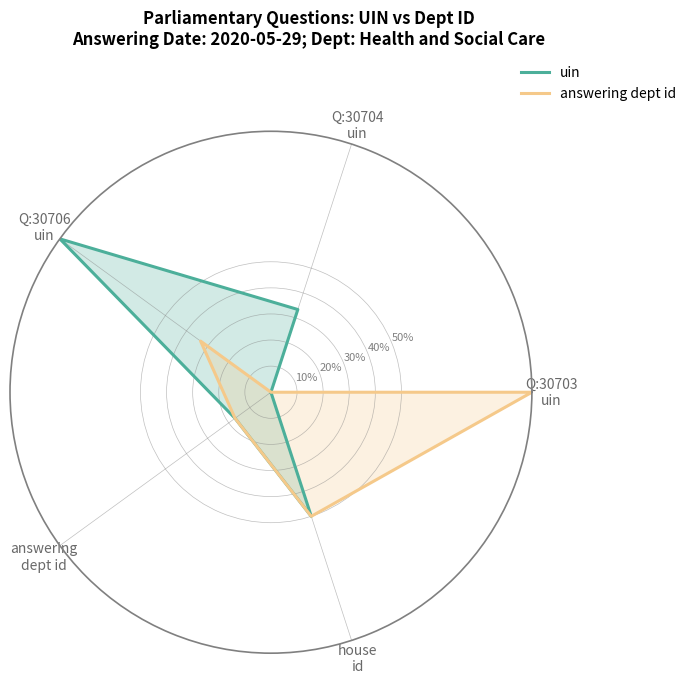

Reading left to right, list all the values displayed in this chart.

uin: 0.0	0.3	1.0	0.2	0.5	0.0
answering dept id: 1.0	0.0	0.3	0.2	0.5	1.0